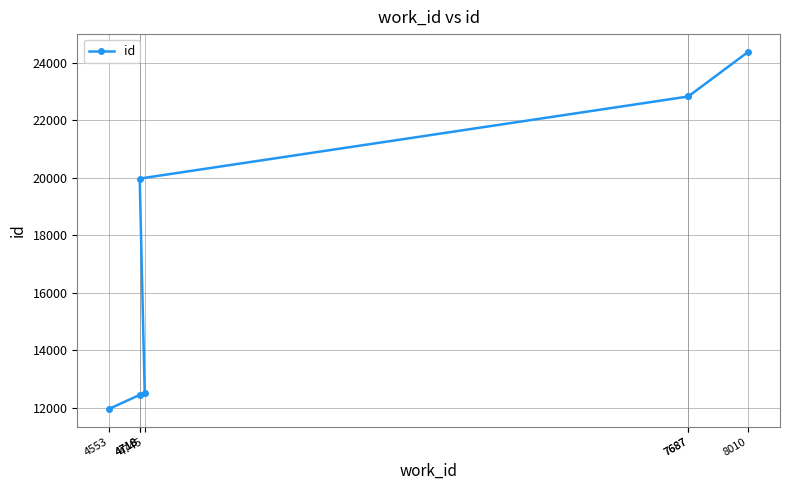

True or false: the data shows 26196 at 4718.

False